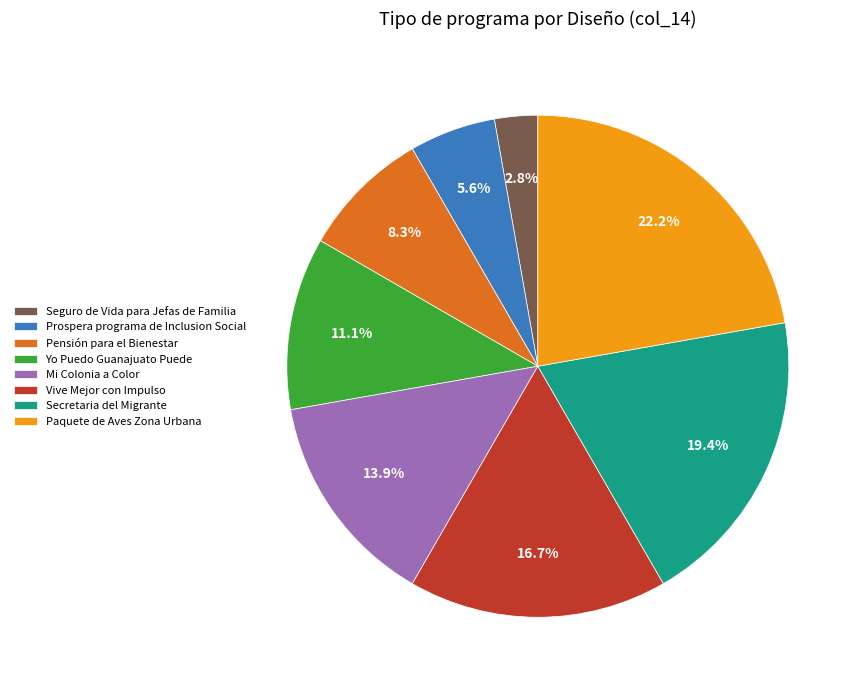

Is it true that Seguro de Vida para Jefas de Familia is 17% of the pie?

False